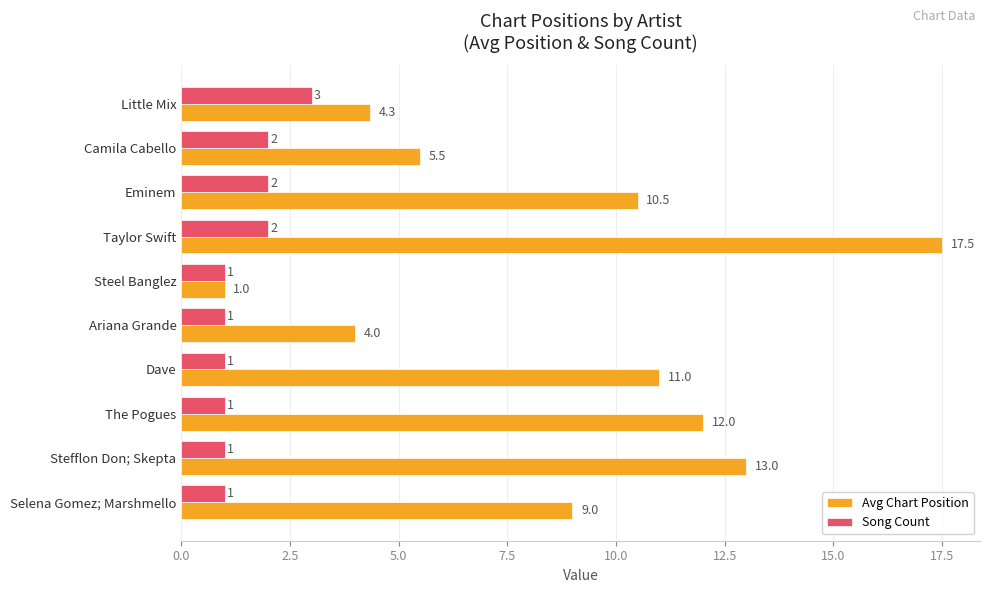

What is the total value across all series at Dave?

12.0